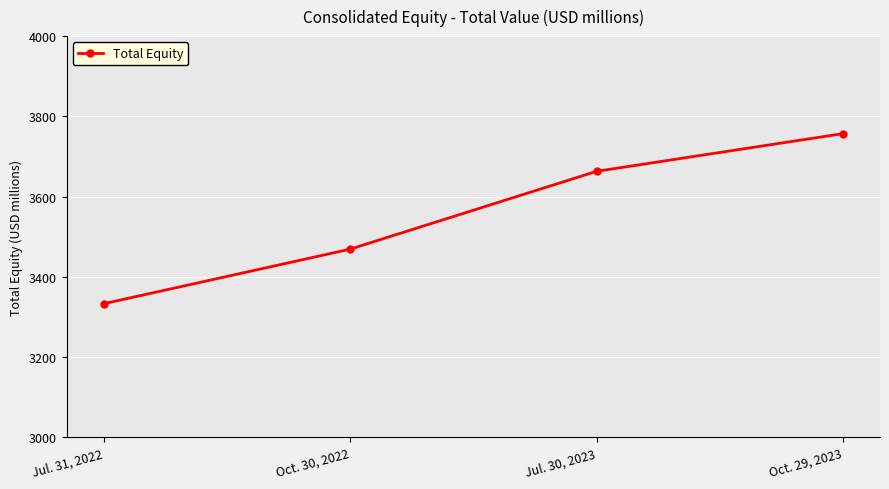

What is the value of the 3rd point from the left?

3663